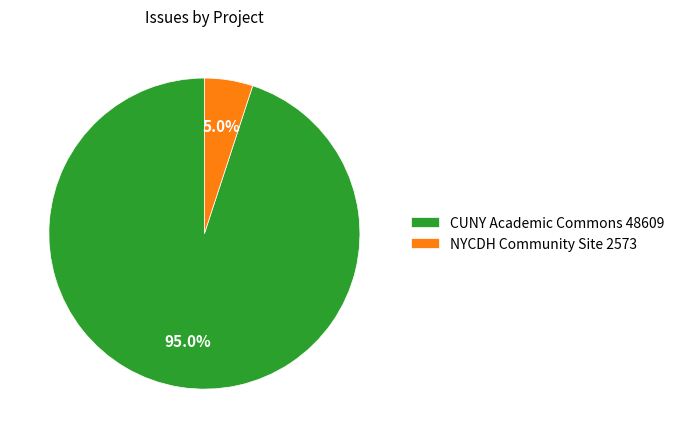

Which category has the biggest portion of the pie?

CUNY Academic Commons 48609